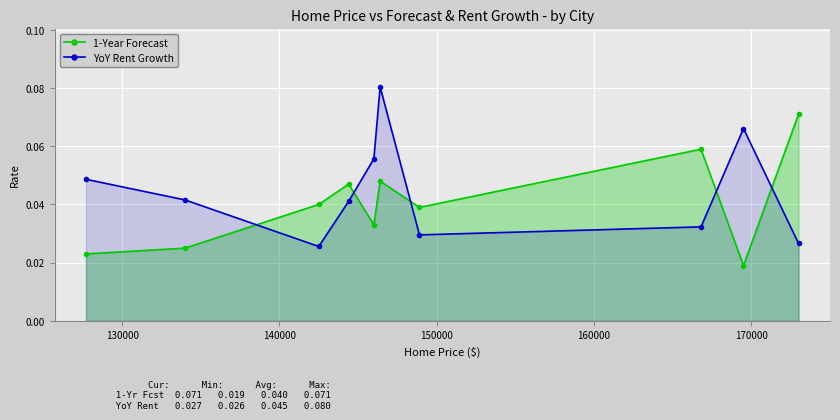

True or false: 1-Year Forecast has more than 1 interior local peaks.

True